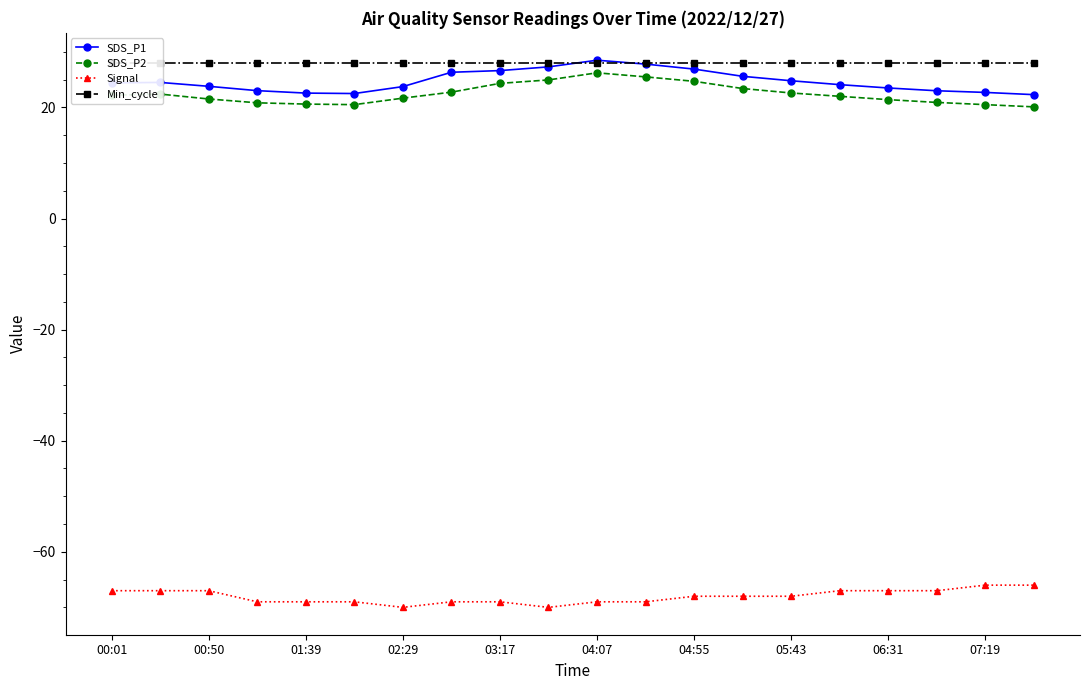

True or false: Signal and SDS_P1 cross at least once.

False